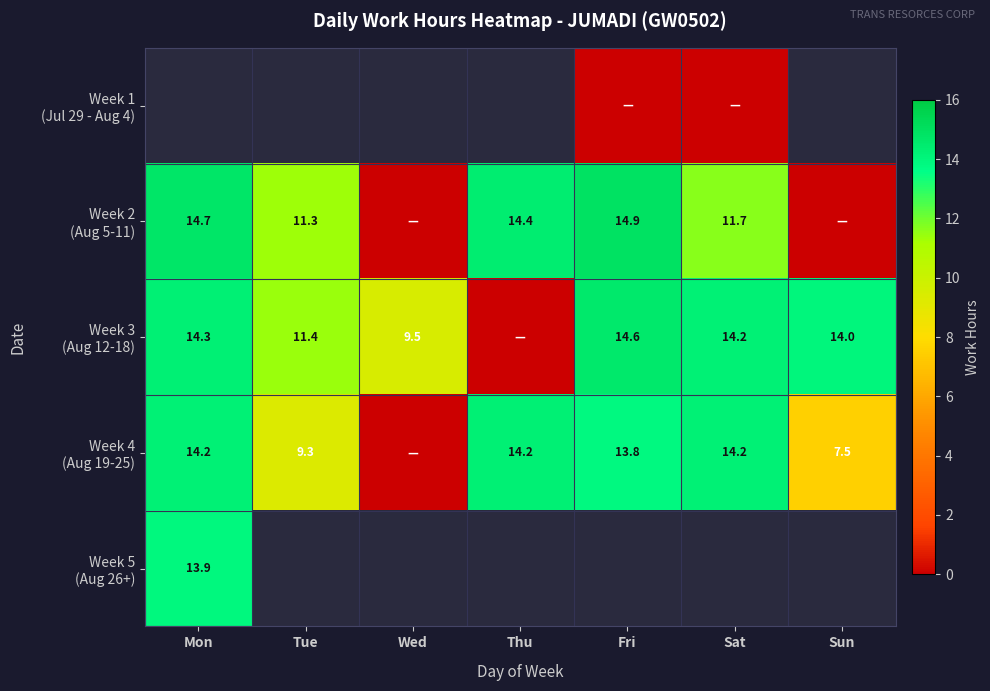

Rank the series by their average value, from highest to lowest.

Week 3 (Aug 12-18), Week 4 (Aug 19-25), Week 5 (Aug 26+), Week 1 (Jul 29 - Aug 4), Week 2 (Aug 5-11)